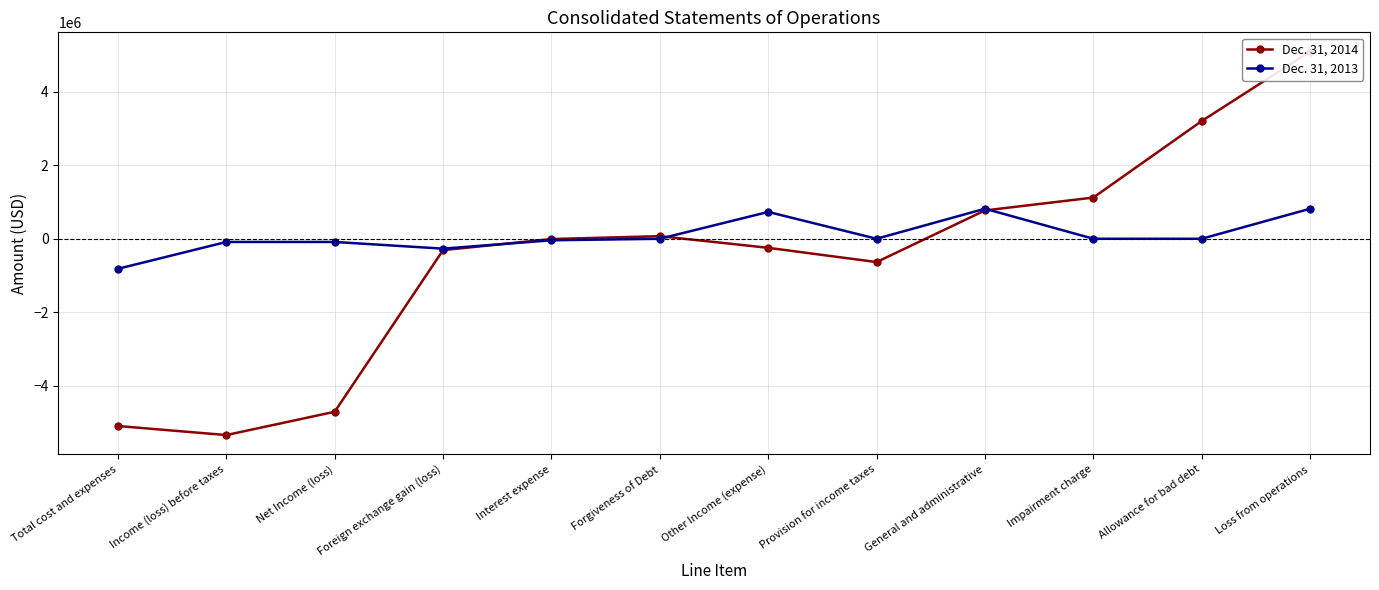

Rank the categories by Dec. 31, 2013 value from highest to lowest.

General and administrative, Loss from operations, Other Income (expense), Forgiveness of Debt, Provision for income taxes, Impairment charge, Allowance for bad debt, Interest expense, Income (loss) before taxes, Net Income (loss), Foreign exchange gain (loss), Total cost and expenses